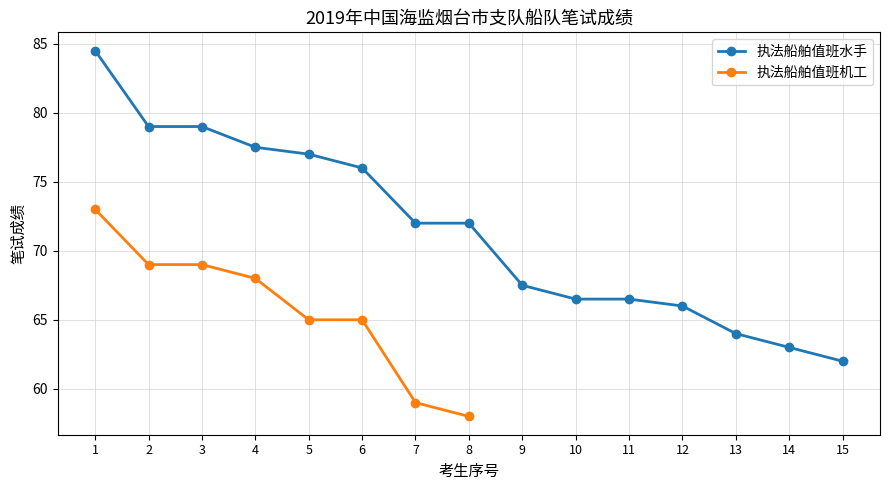

What is the greatest value displayed?

84.5